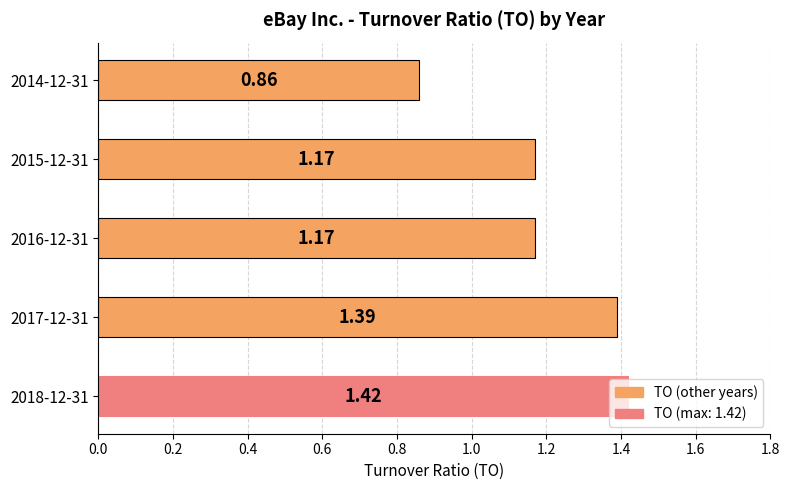

Are the bars horizontal?

Yes